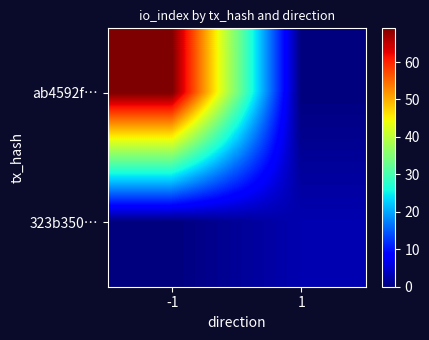

How many data points does each series have?

2